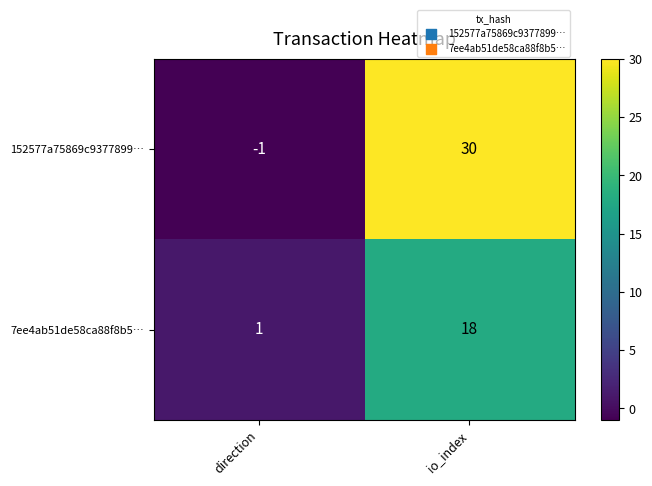

At which category does the chart reach its minimum across all series?

direction